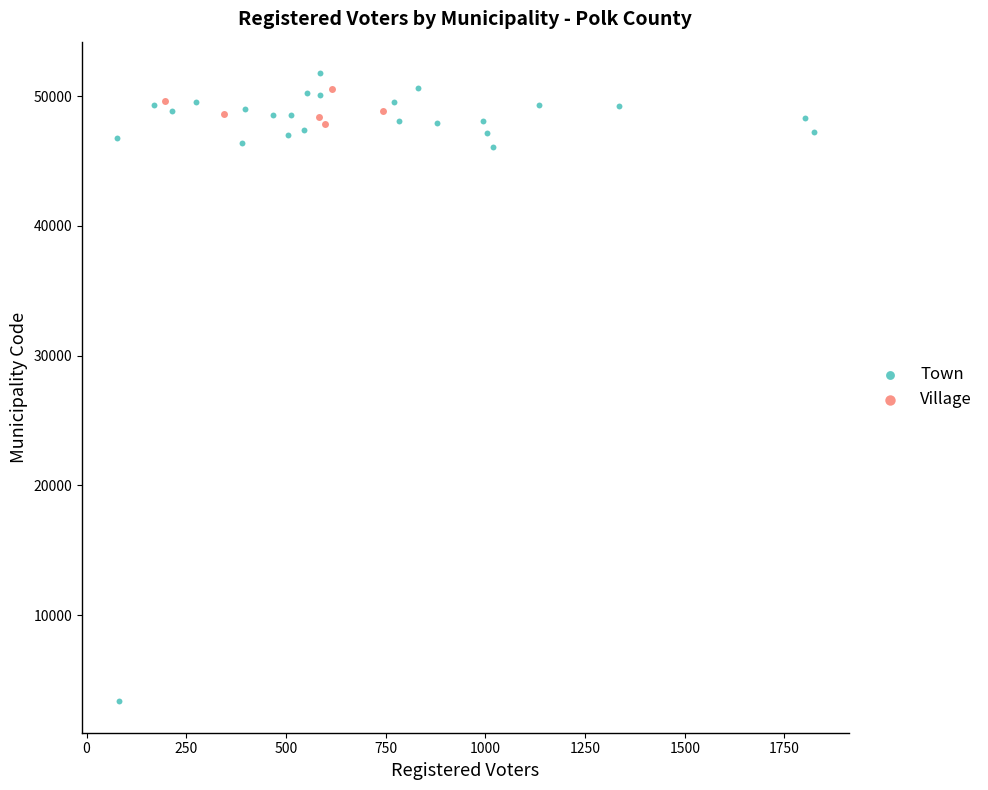

Which series has the largest Y range (max minus min)?

Town